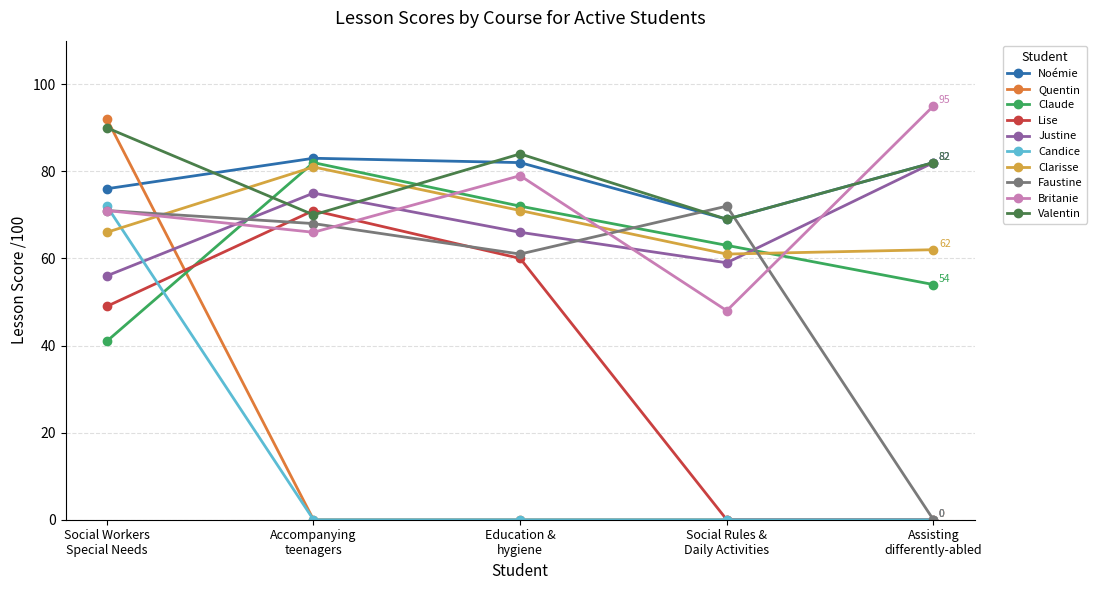

What is the greatest value displayed?

95